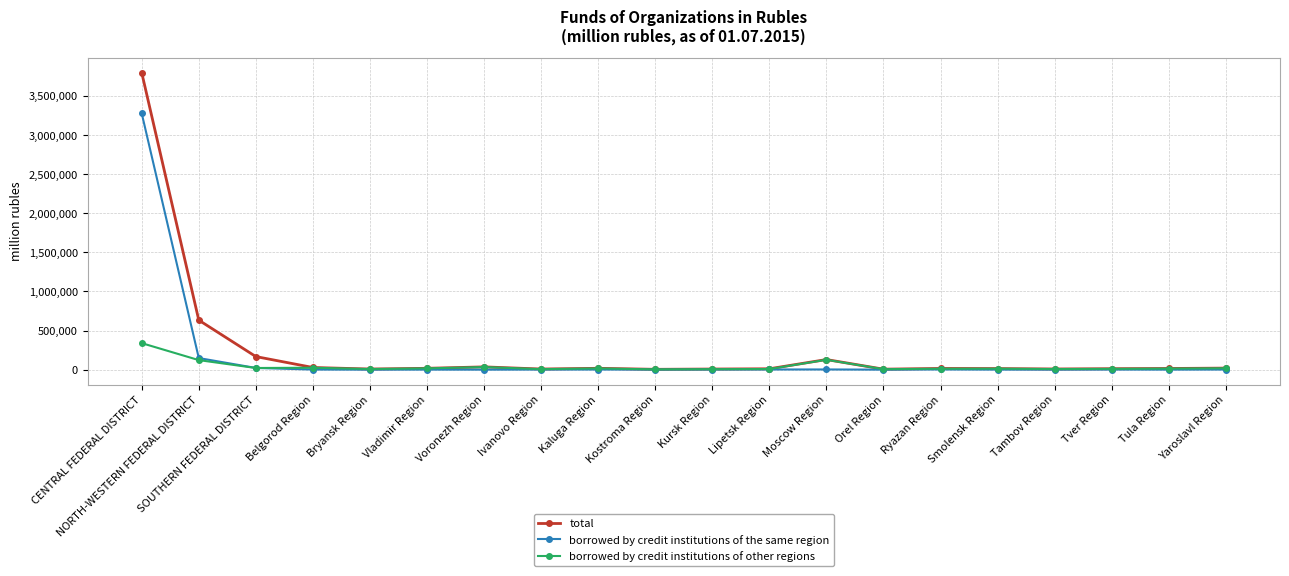

Which series changed the most between NORTH-WESTERN FEDERAL DISTRICT and Smolensk Region?

total